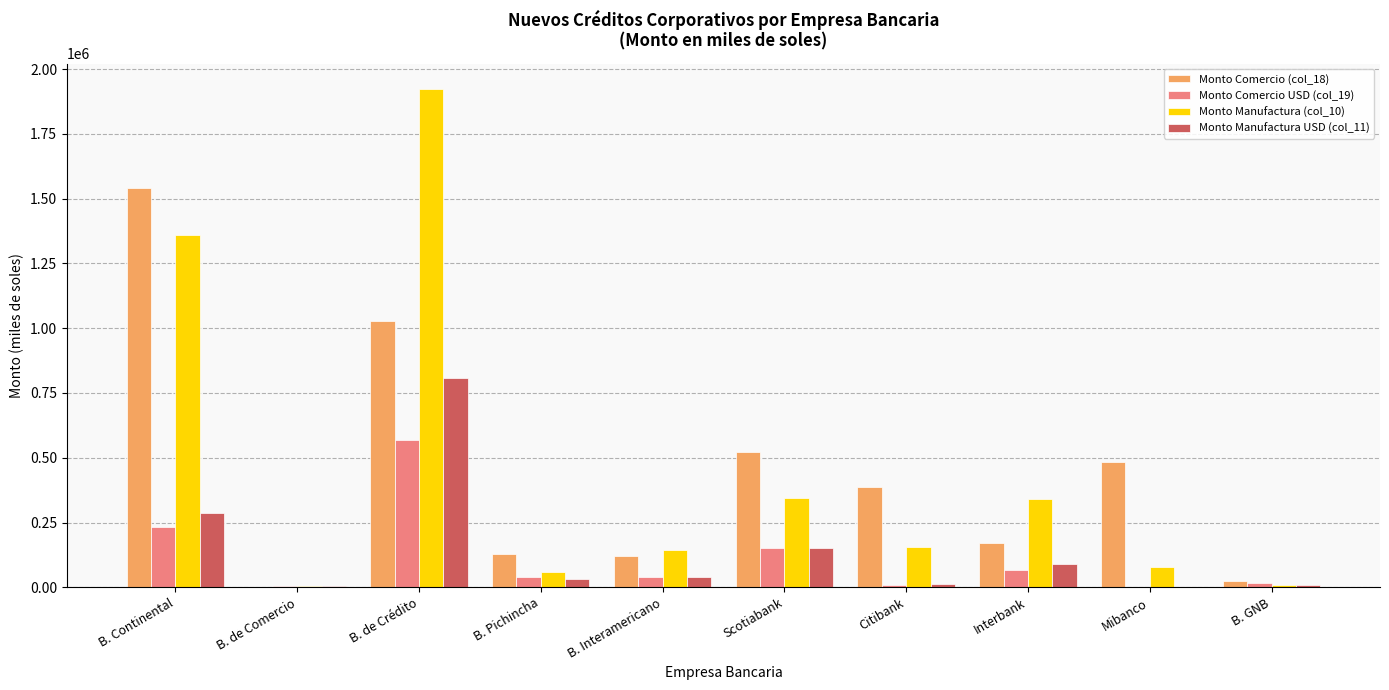

What is the total value across all series at B. Continental?

3420632.1